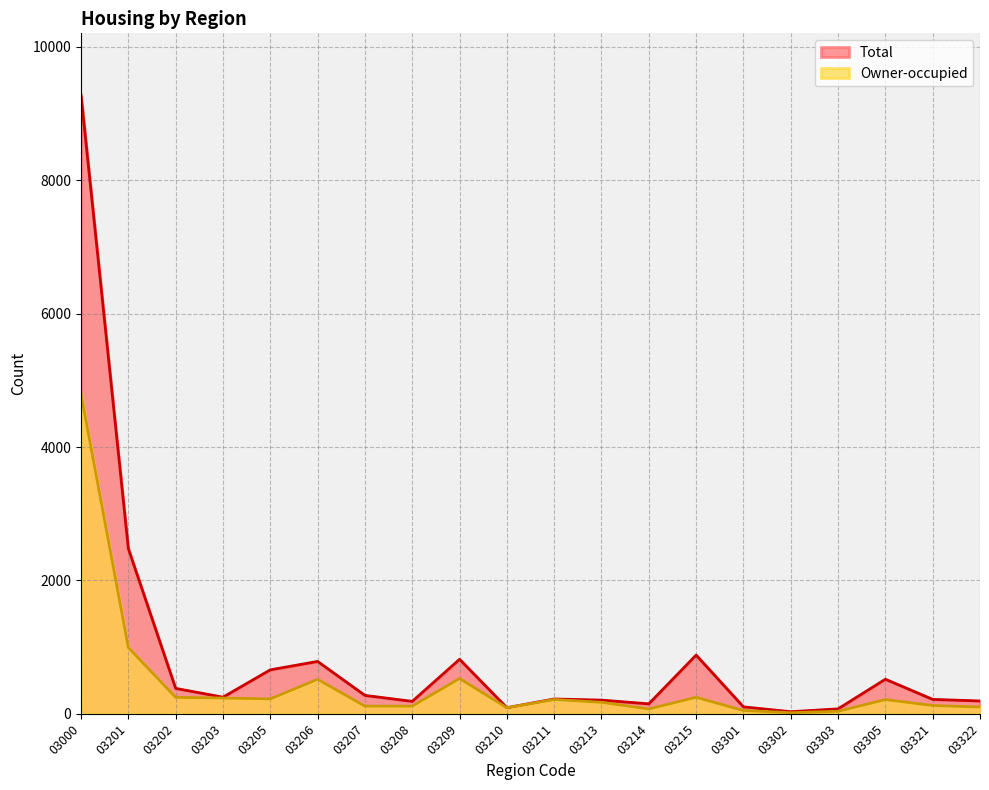

What is the difference between the second highest and minimum values in the Total series?

2446